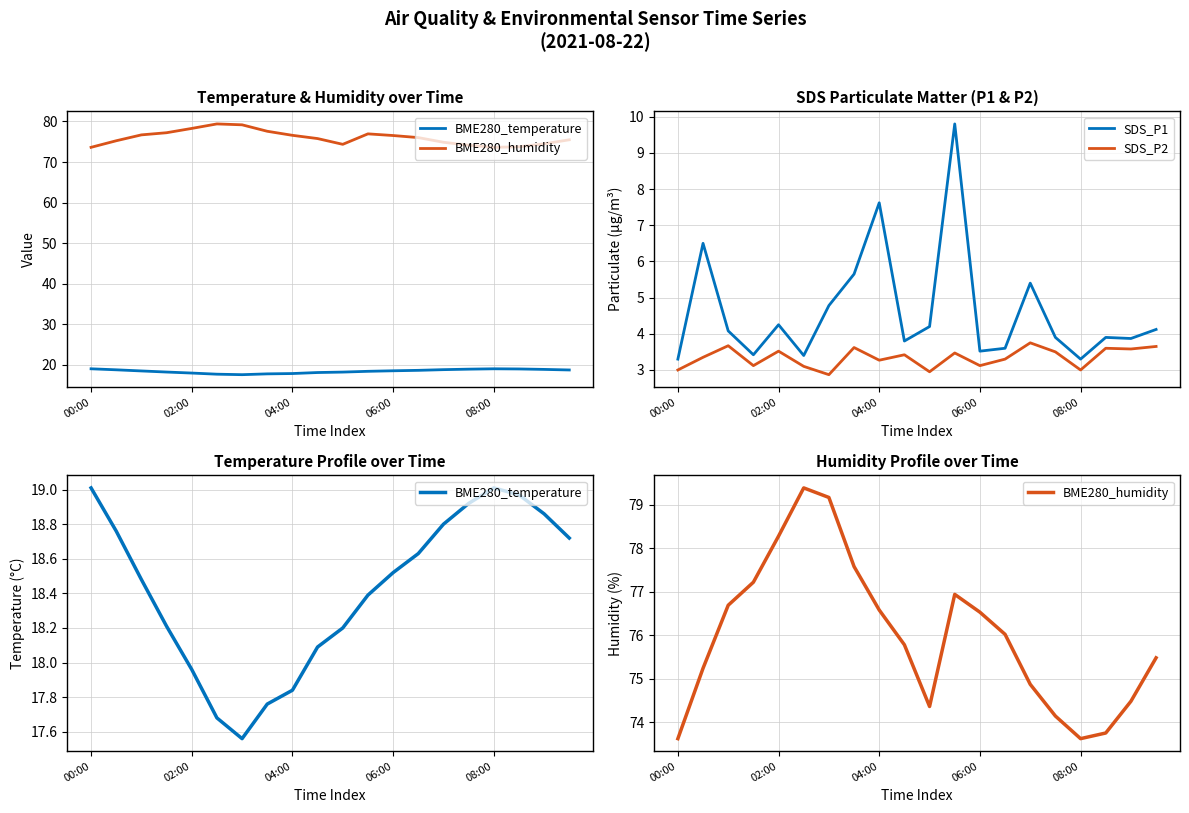

True or false: SDS_P1 and BME280_humidity intersect in this chart.

False